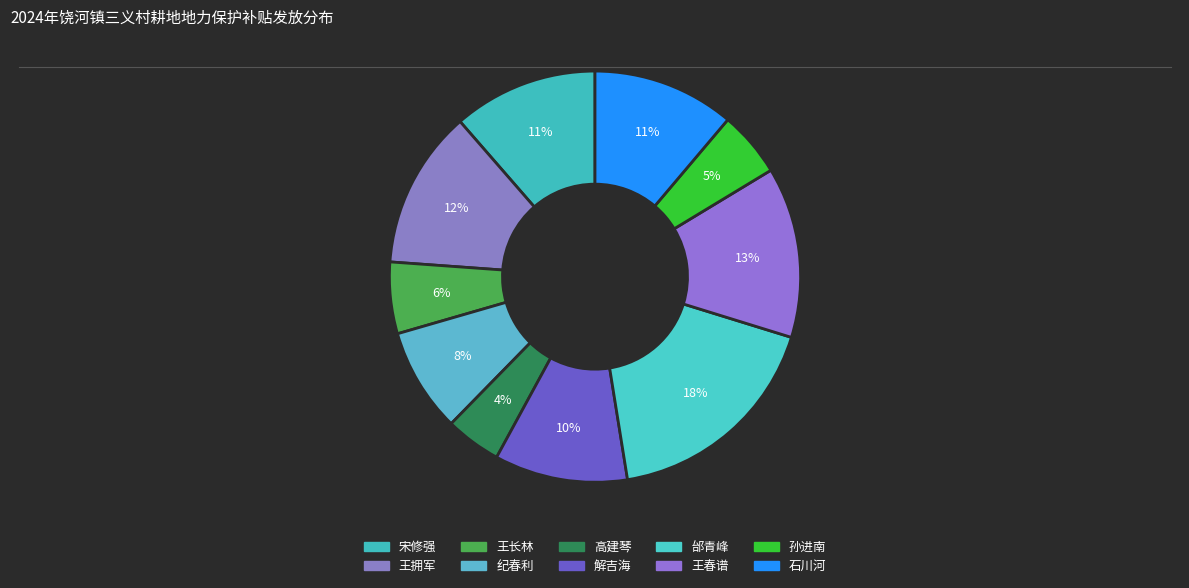

To the nearest percent, what is the average slice percentage?

10%